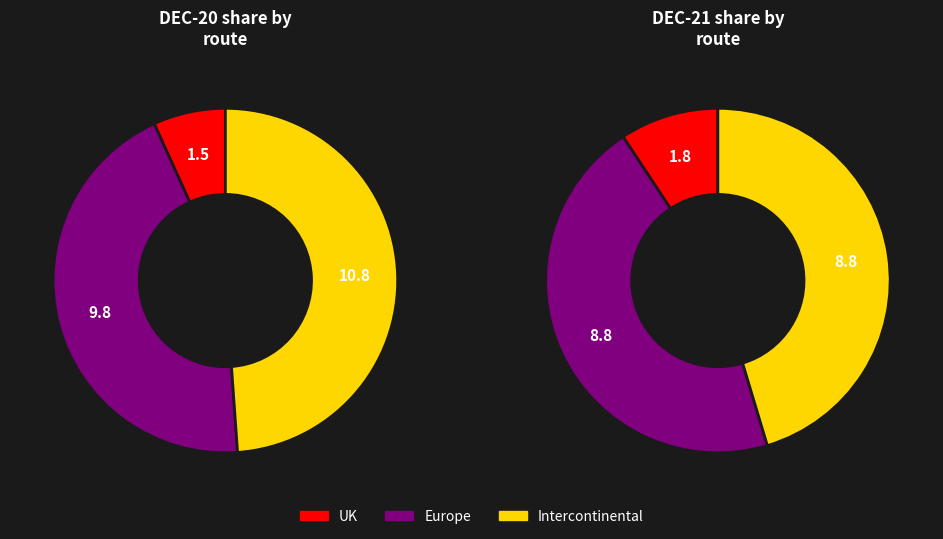

What percentage is the Europe slice, to the nearest percent?

44%